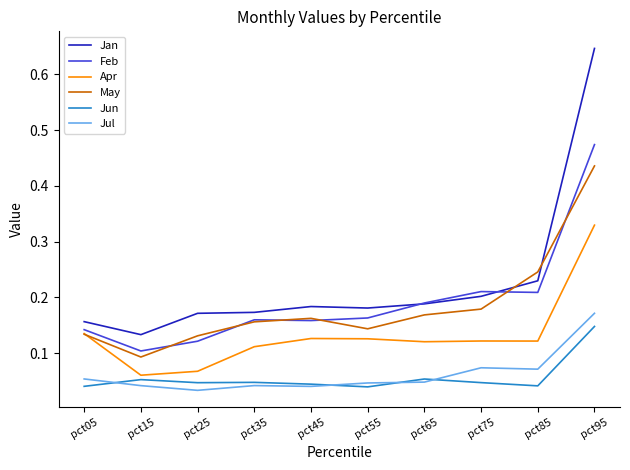

Which series has the largest range (max minus min)?

Jan